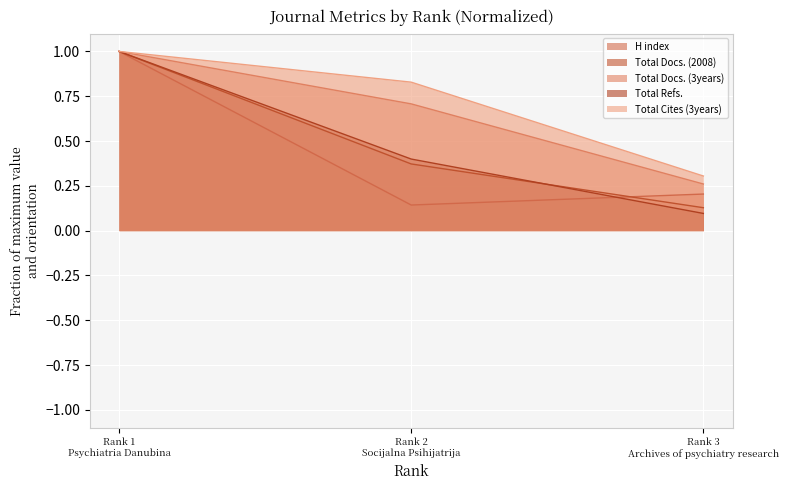

What is the greatest value displayed?

1.0